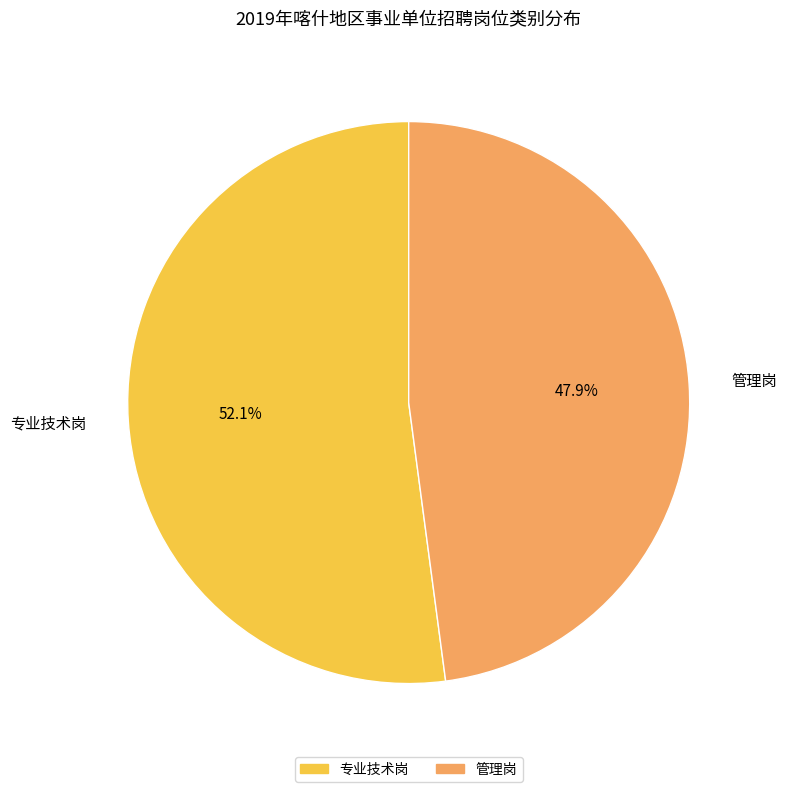

To the nearest percent, what is the difference between the 管理岗 and 专业技术岗 slice percentages?

4%